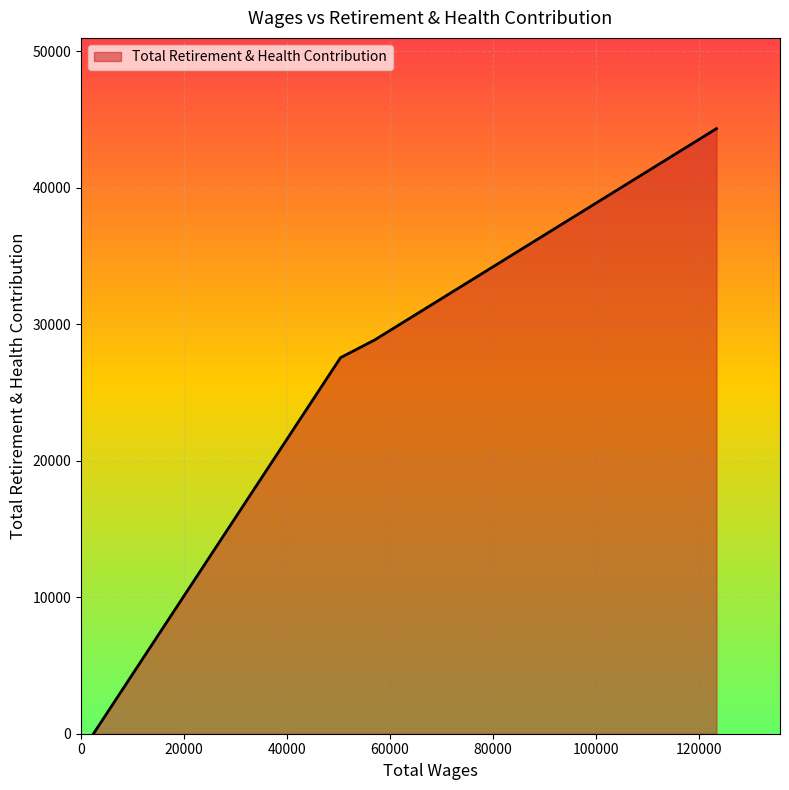

What is the sum of all values?

100762